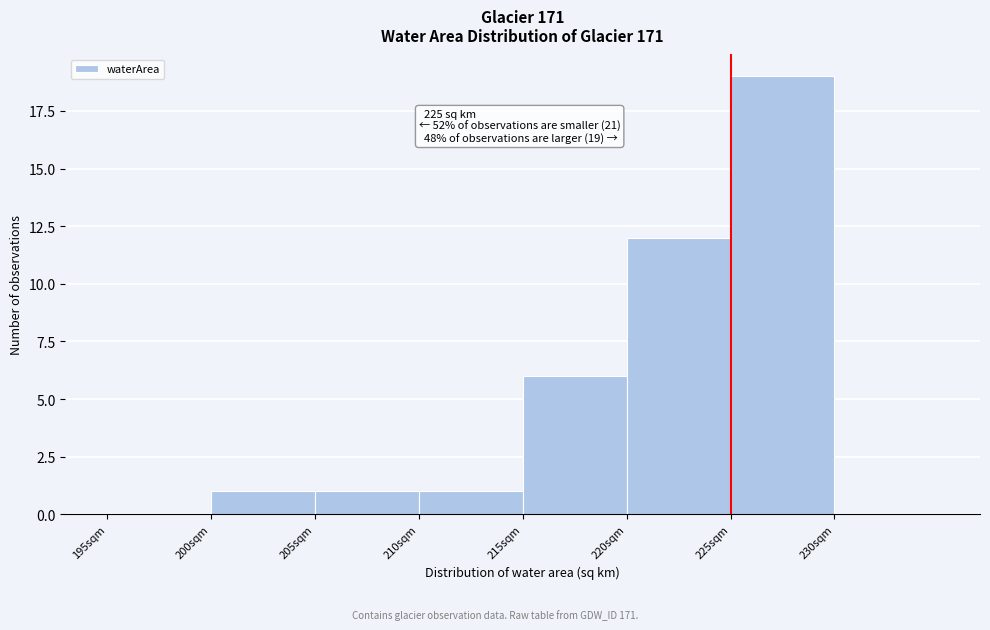

Over which range of the x-axis is the bar tallest?

225 to 230